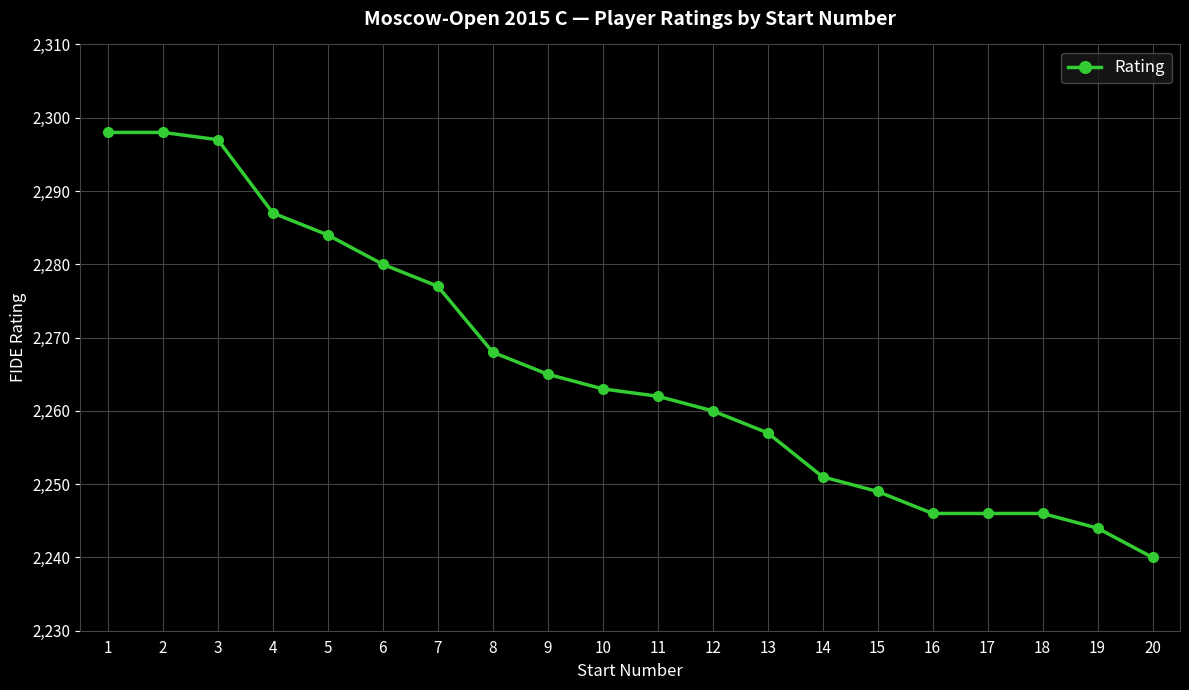

At which label does the data first exceed 2263?

1